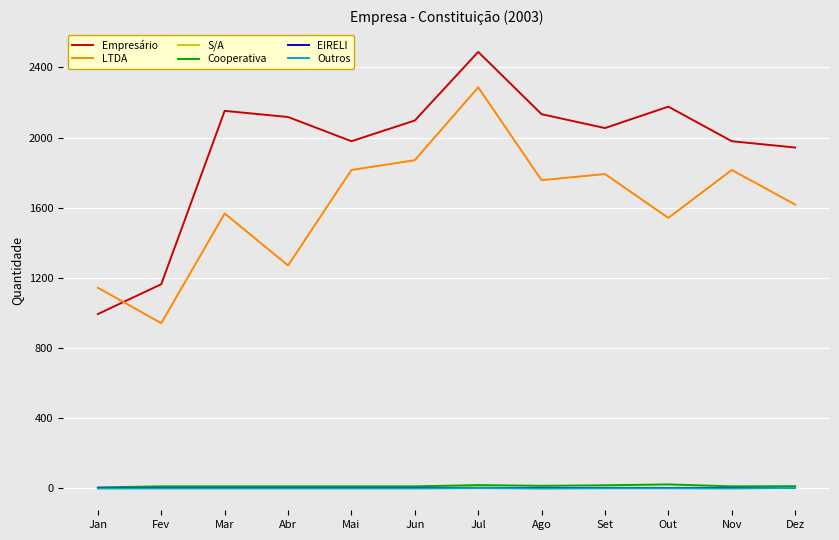

True or false: LTDA has more than 2 interior local peaks.

True